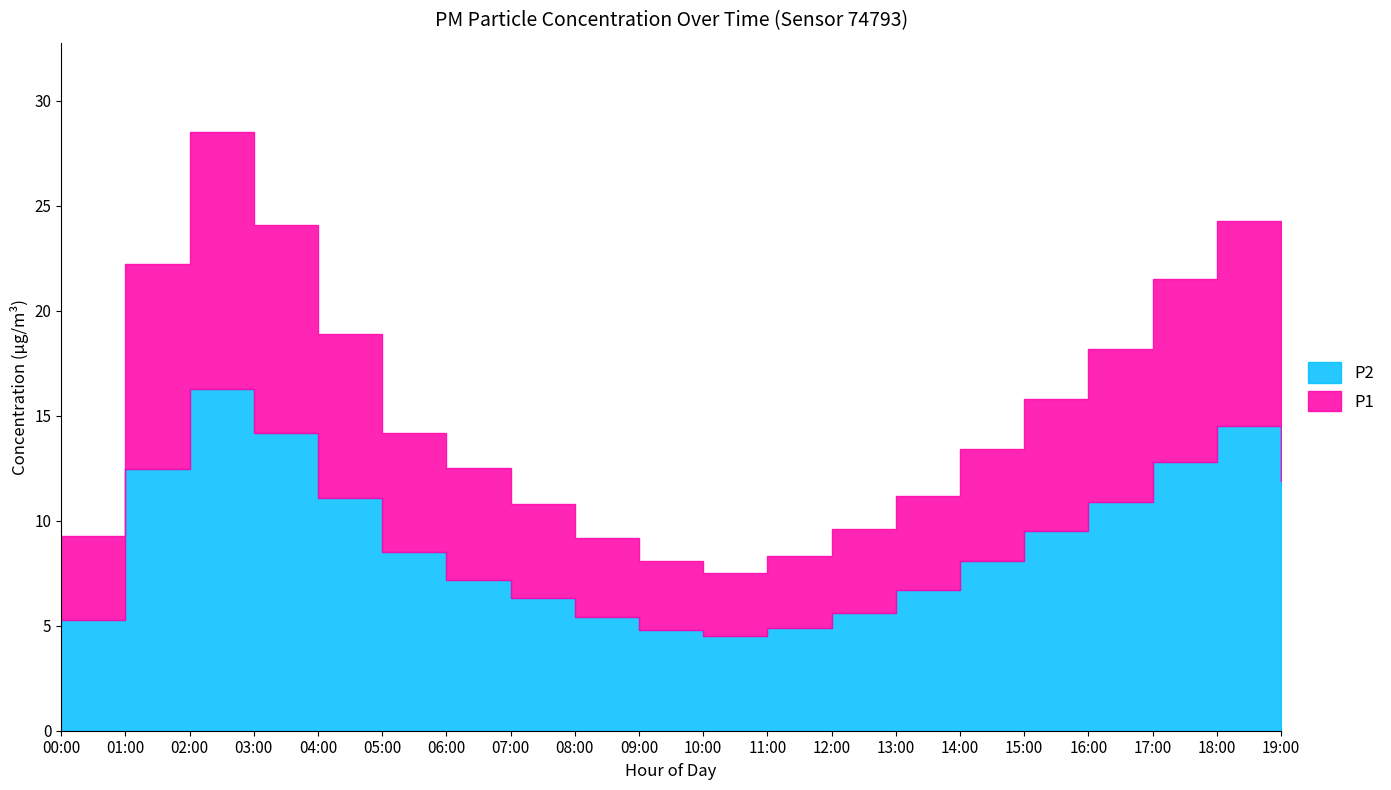

Which has a higher value, 04:00 or 18:00?

18:00